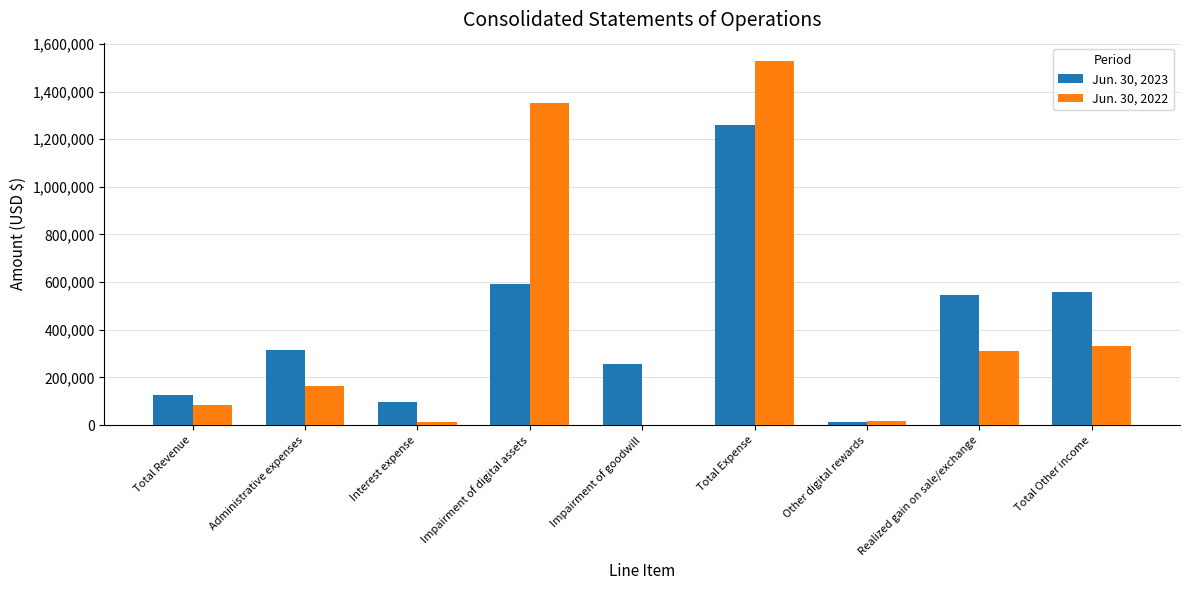

Between Impairment of goodwill and Total Expense, which series saw the biggest shift?

Jun. 30, 2022